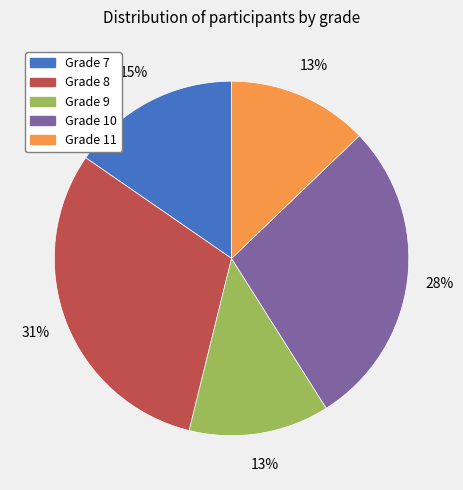

To the nearest percent, what is the difference between the largest and smallest slice percentages?

18%